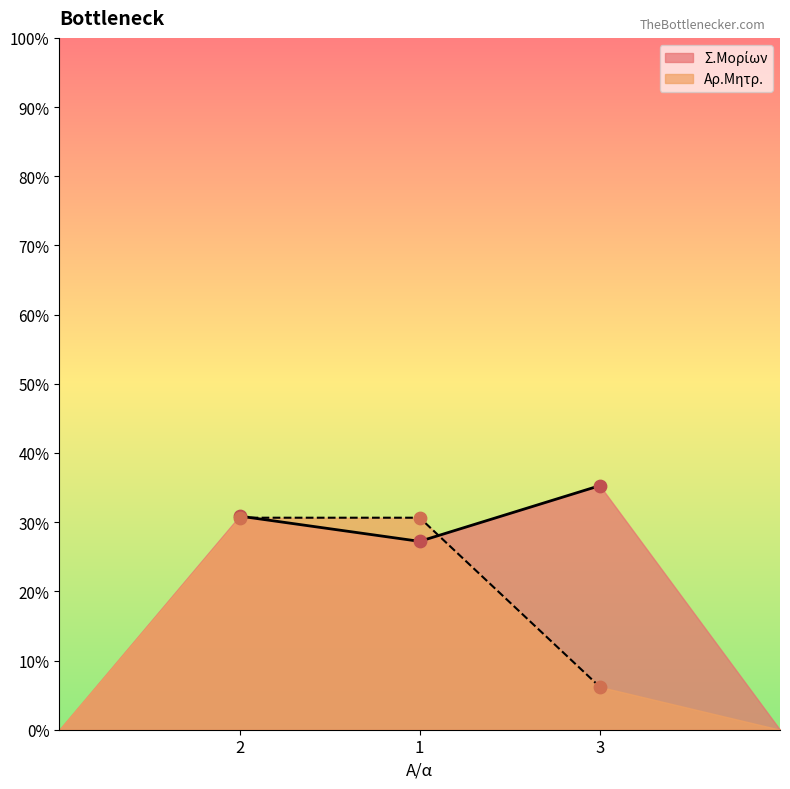

Which series has the largest total across all categories?

Σ.Μορίων